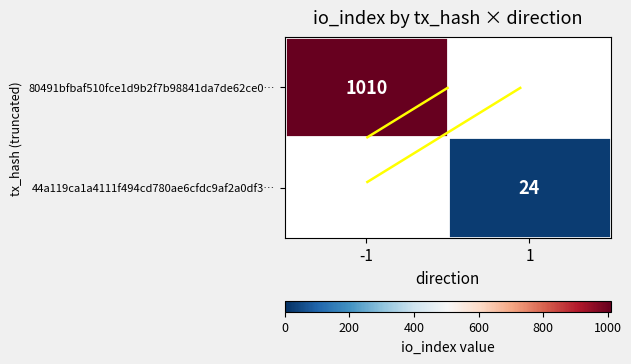

Between -1 and 1, which series saw the biggest shift?

80491bfbaf510fce1d9b2f7b98841da7de62ce0…